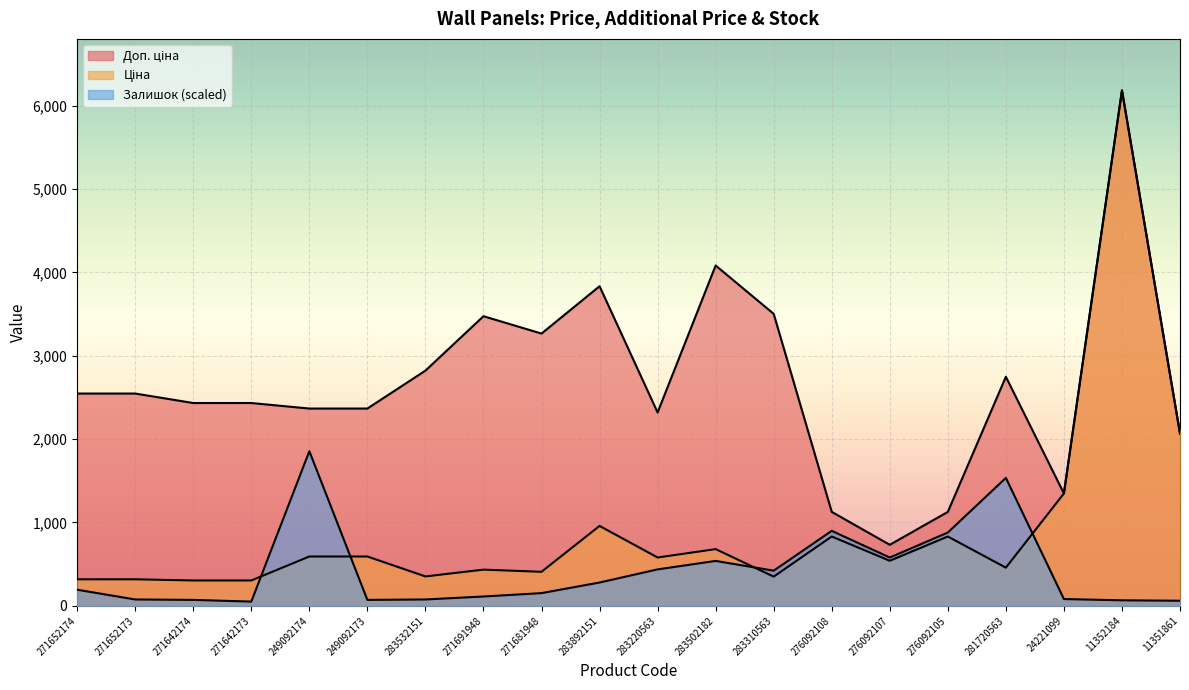

True or false: Ціна and Залишок cross at least once.

True